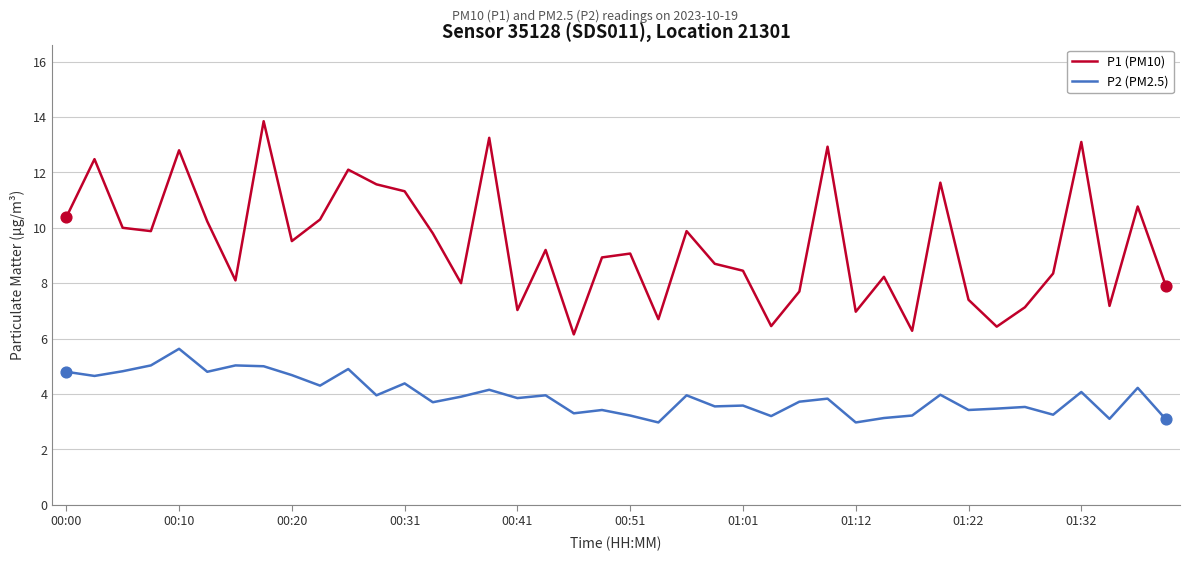

Which series has the largest total across all categories?

P1 (PM10)